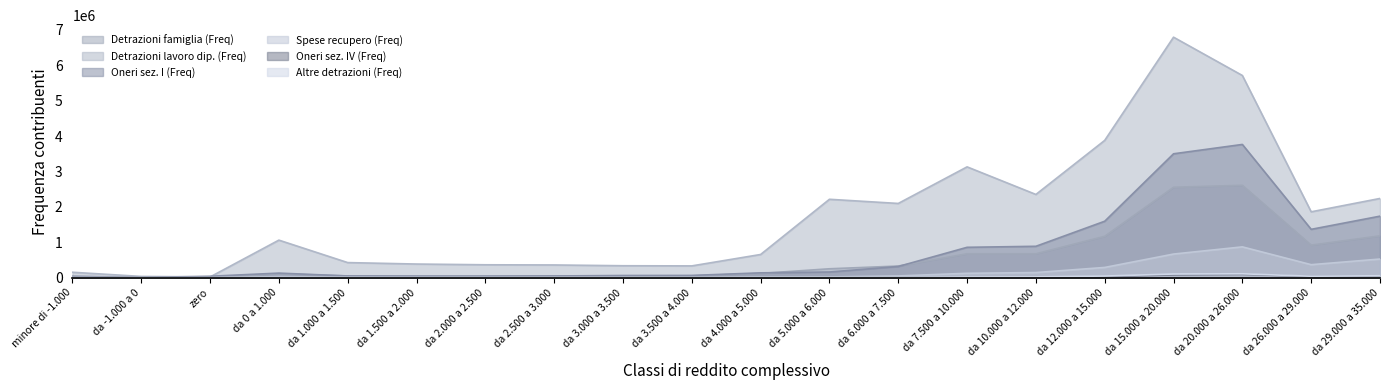

What position from the right is da 2.000 a 2.500?

14